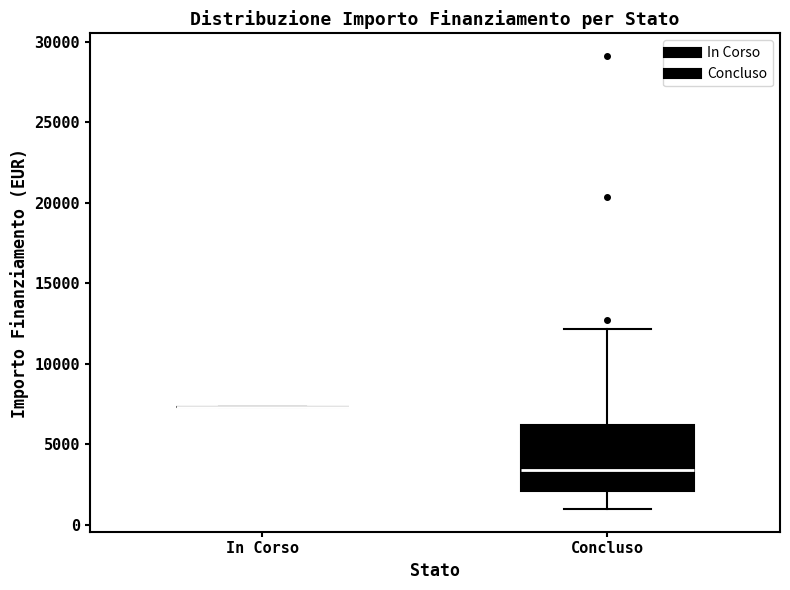

Reading left to right, read every box against the y-axis: the position of its median line, the range the box covers, and the ends of its whiskers. The values are not printed on the chart, so give them approximately, as read against the axis.

In Corso: box collapsed to a line at 7500, whiskers 7500 to 7500
Concluso: median 3500, box 2000 to 6000, whiskers 1000 to 12000